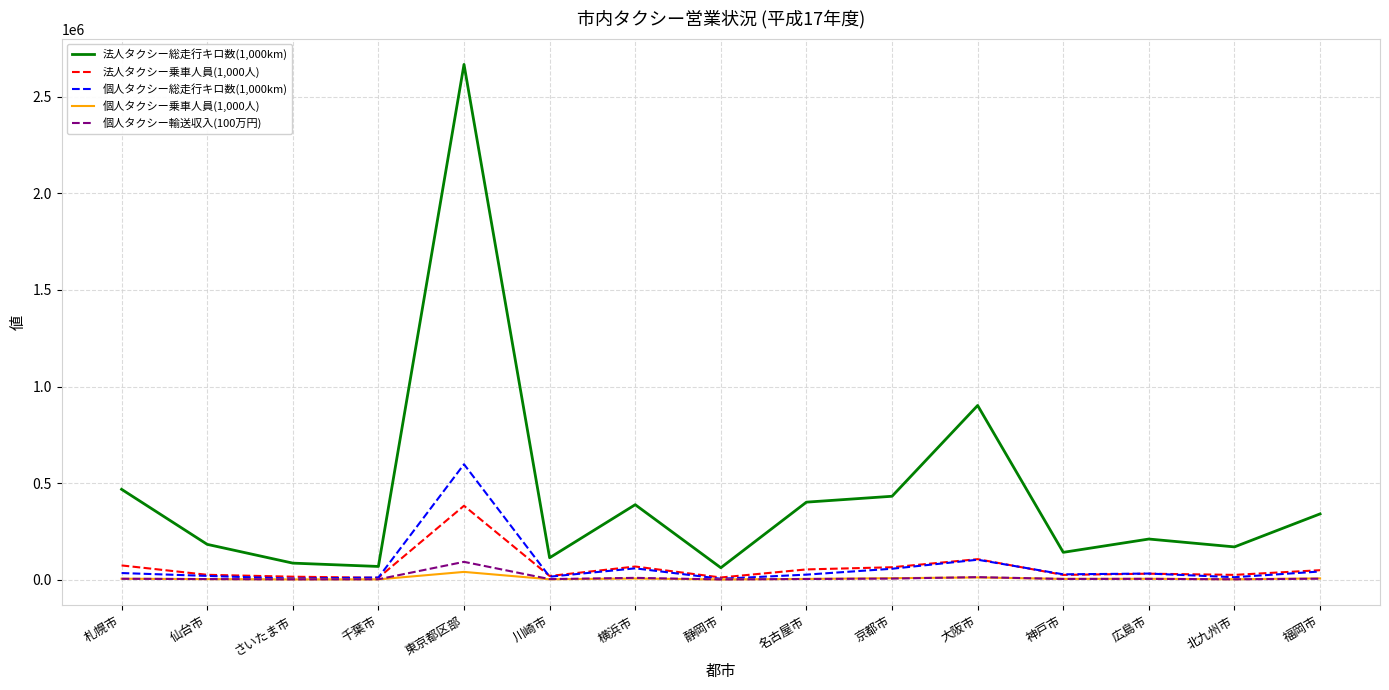

At which label does 法人タクシー総走行キロ数(1,000km) first exceed 209918?

札幌市